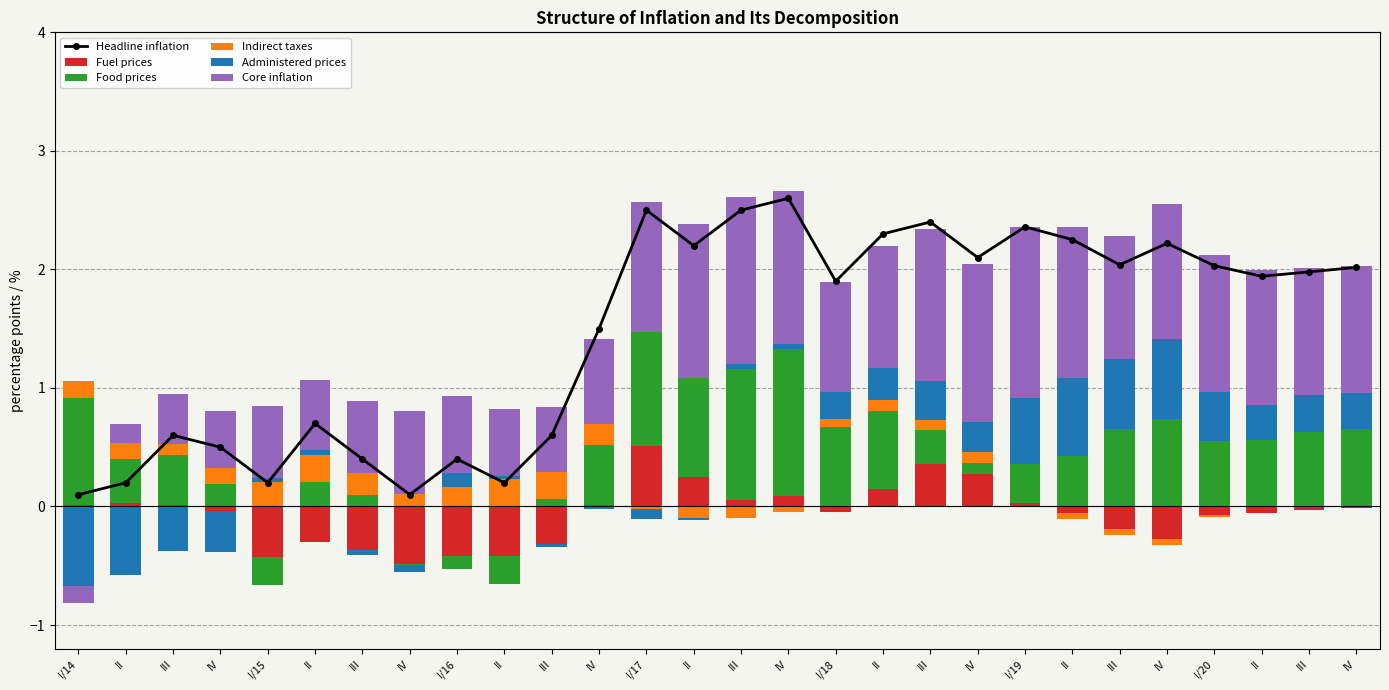

What is the average value of the Headline inflation series?

1.5